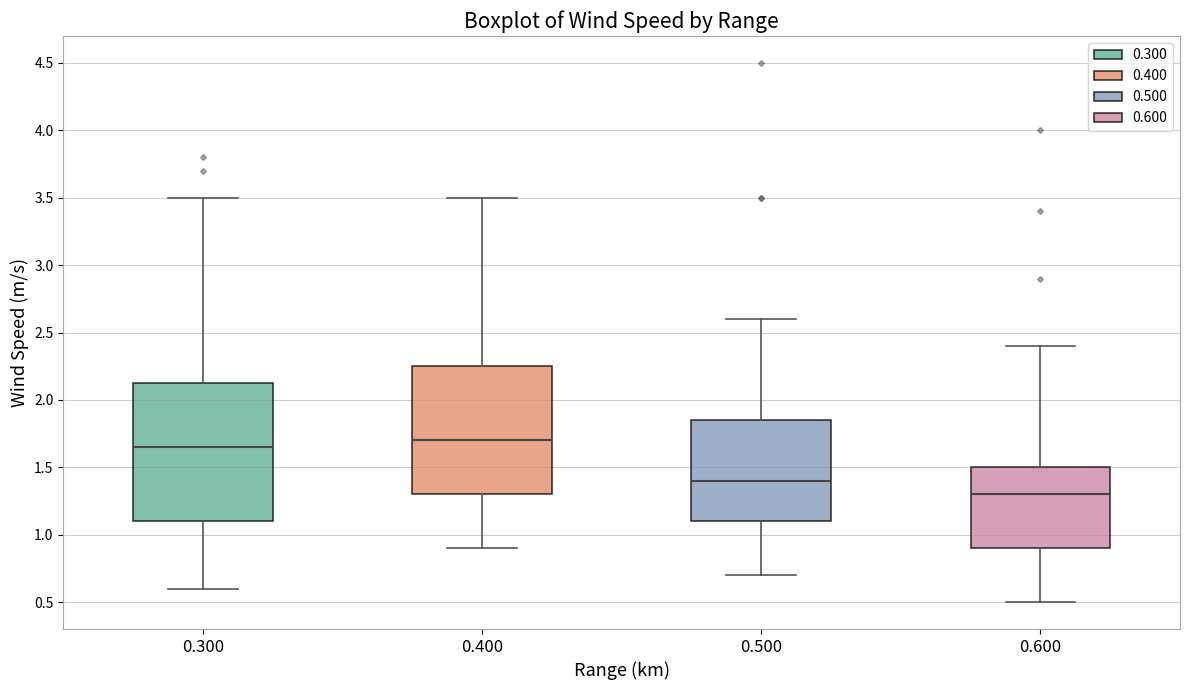

Which box is the tallest, from its lower edge to its upper edge?

0.300